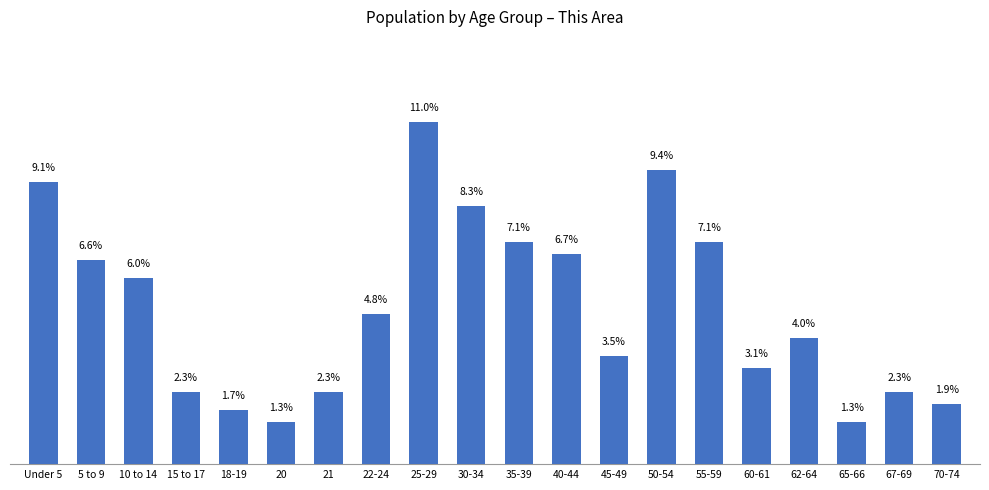

At which label is the value closest to 6?

10 to 14